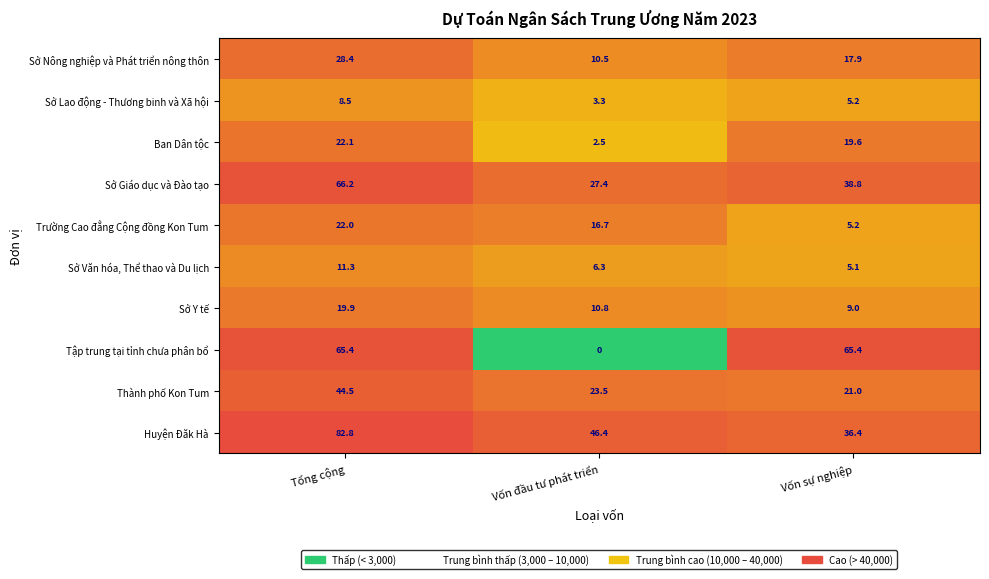

How many series are shown in this chart?

10